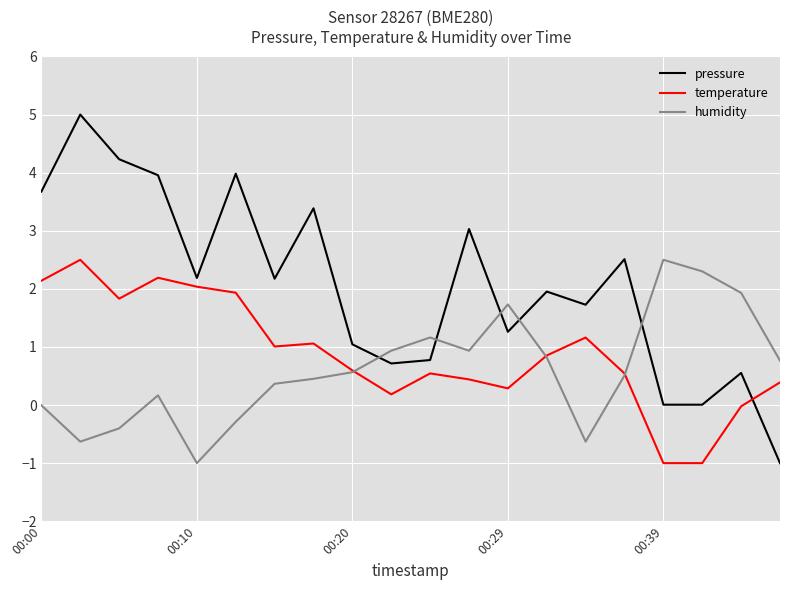

What is the difference between the maximum and second lowest values in the temperature series?

3.5